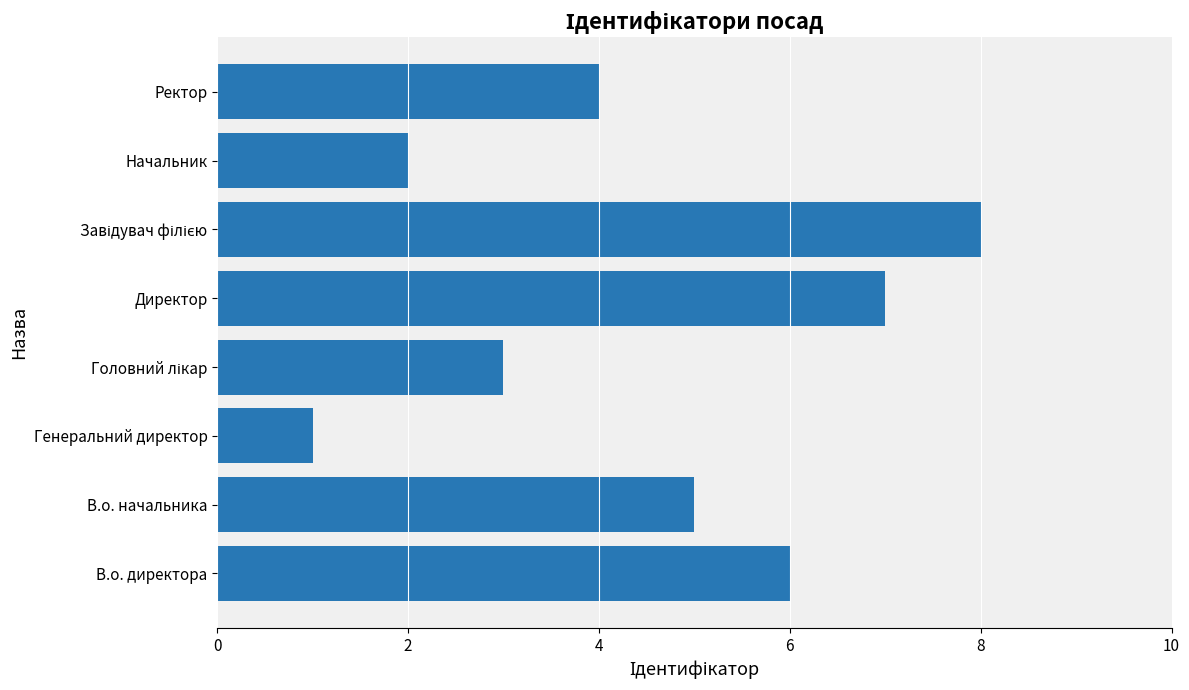

What is the sum of the values at В.о. начальника and Начальник?

7